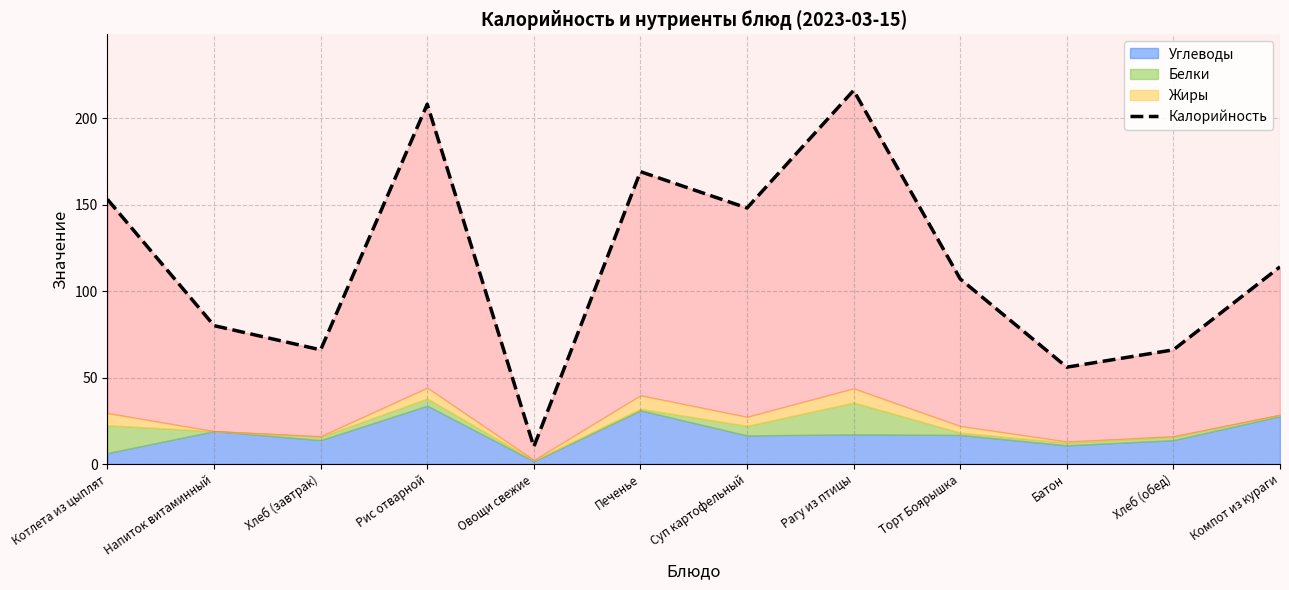

What is the value of the 3rd point from the left?

66